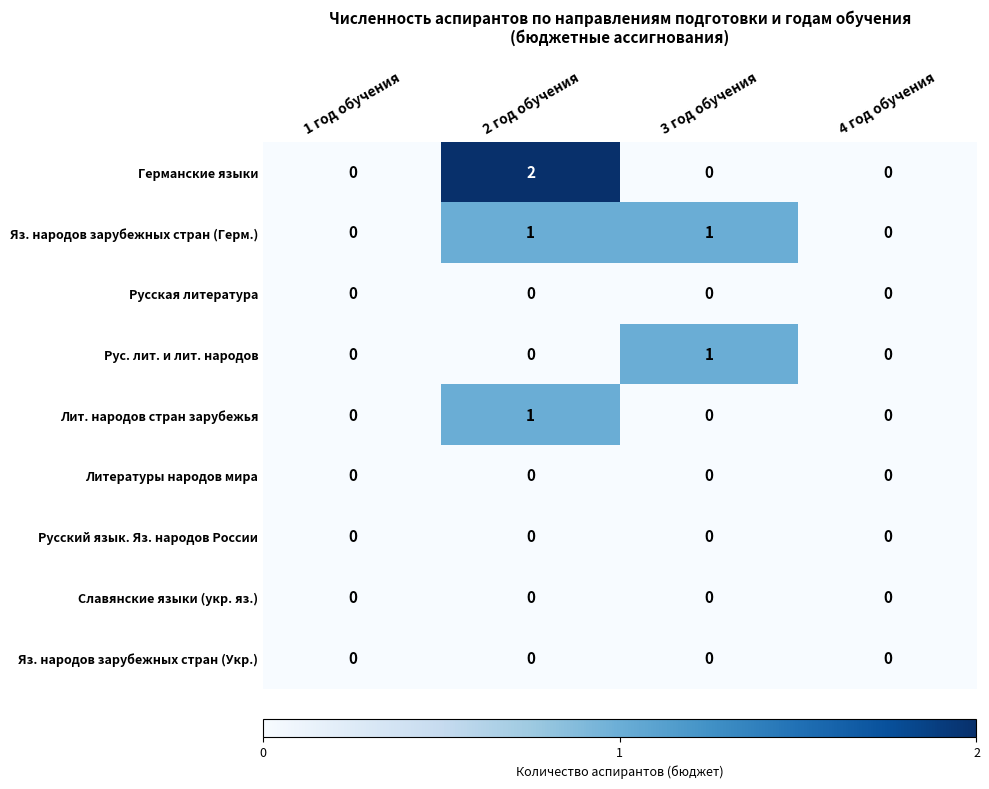

Which series has the largest range (max minus min)?

Германские языки